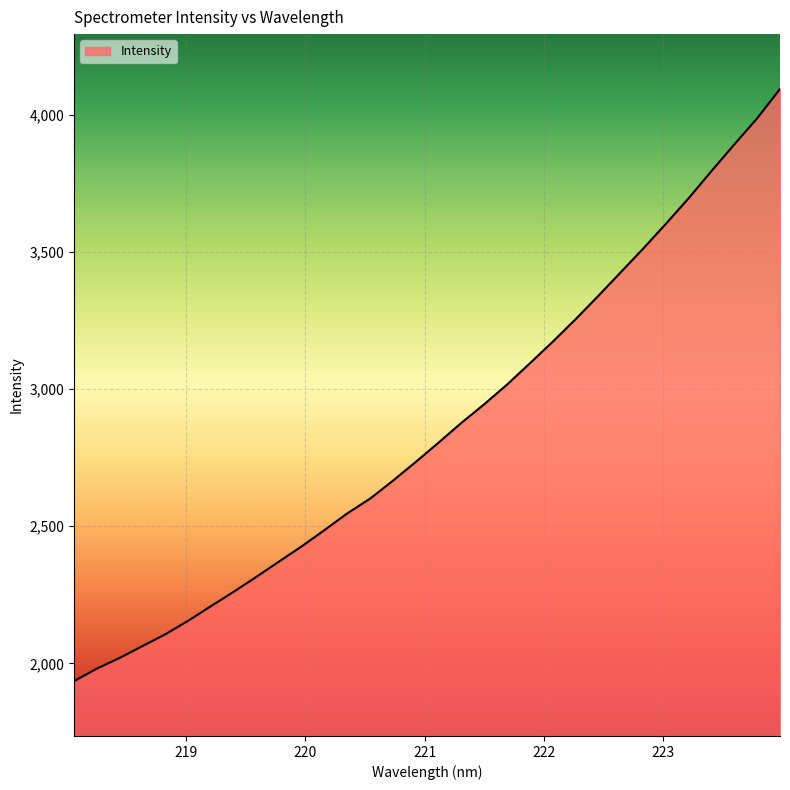

What is the minimum value shown in the chart?

1935.4